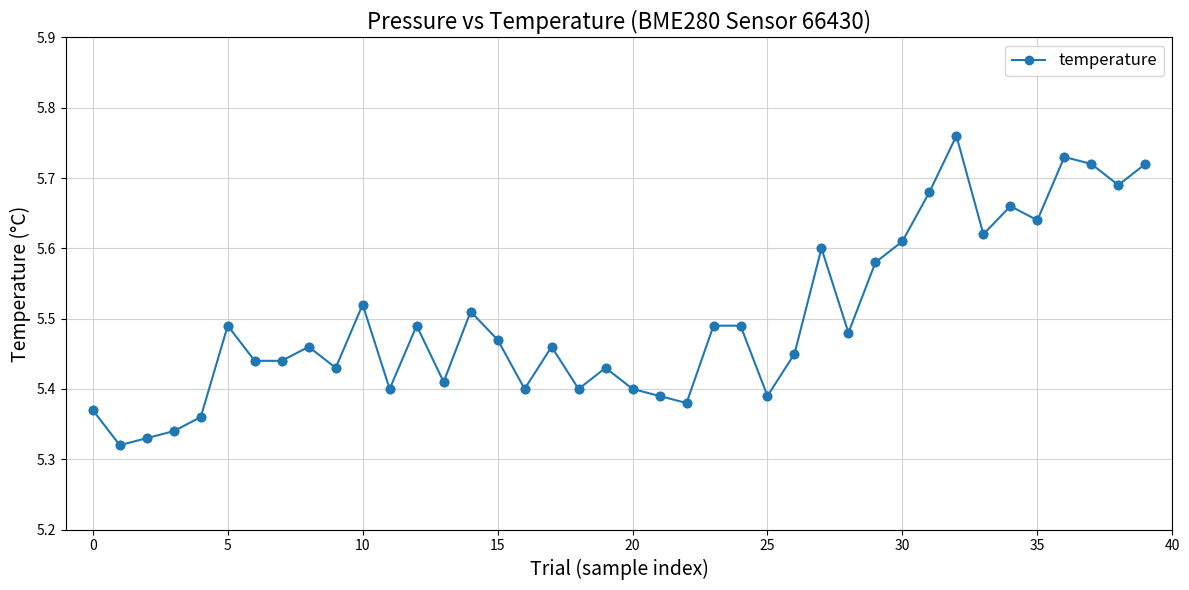

What is the difference between the second highest and second lowest values?

0.4